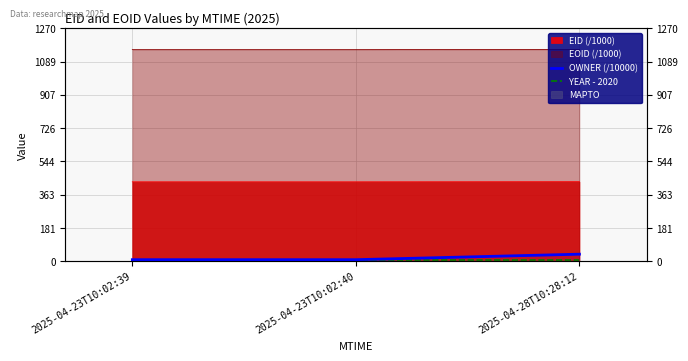

Where is YEAR - 2020 nearest to the value 5?

2025-04-23T10:02:39